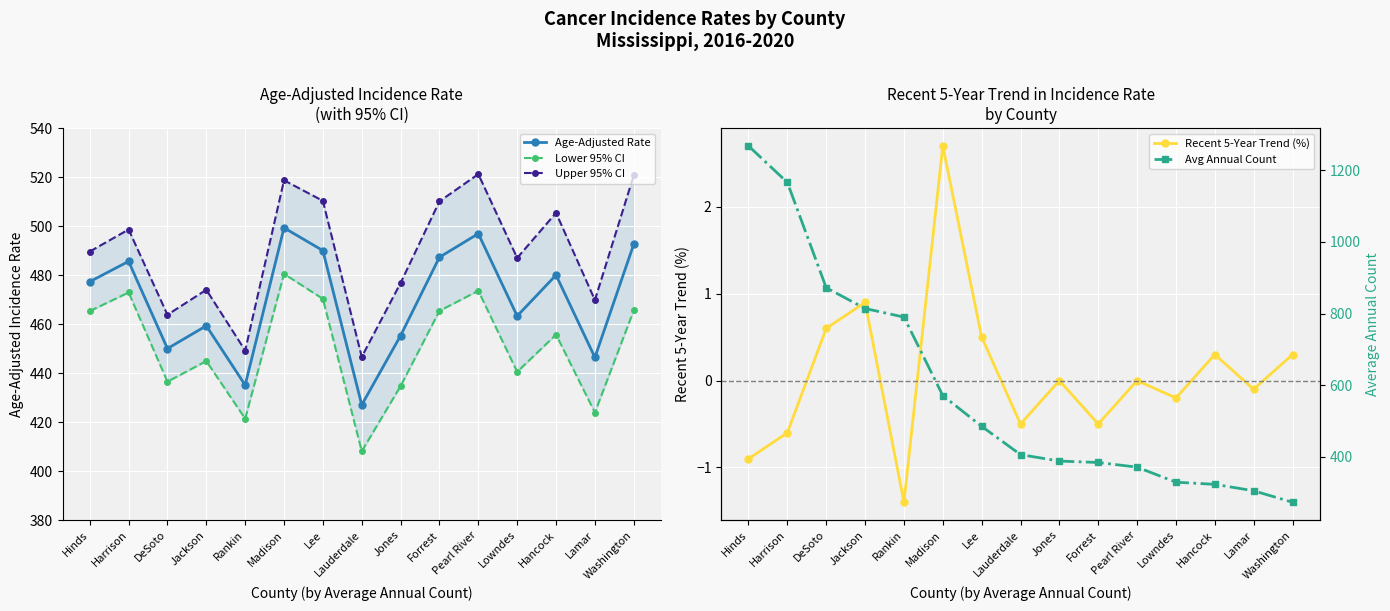

How many data points does each series have?

15